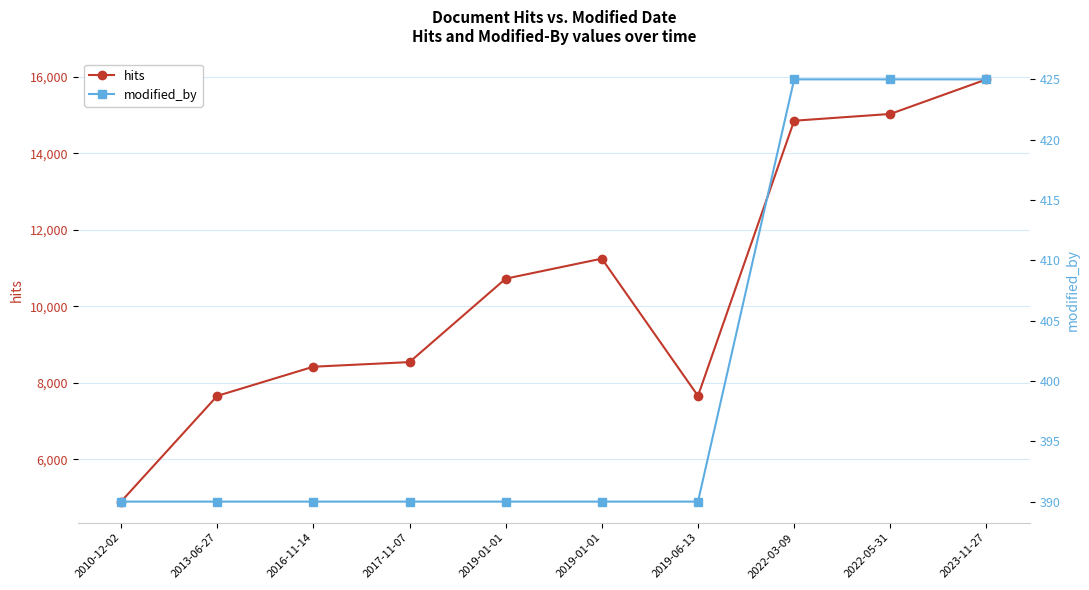

What are all the series names shown in the legend?

hits, modified_by